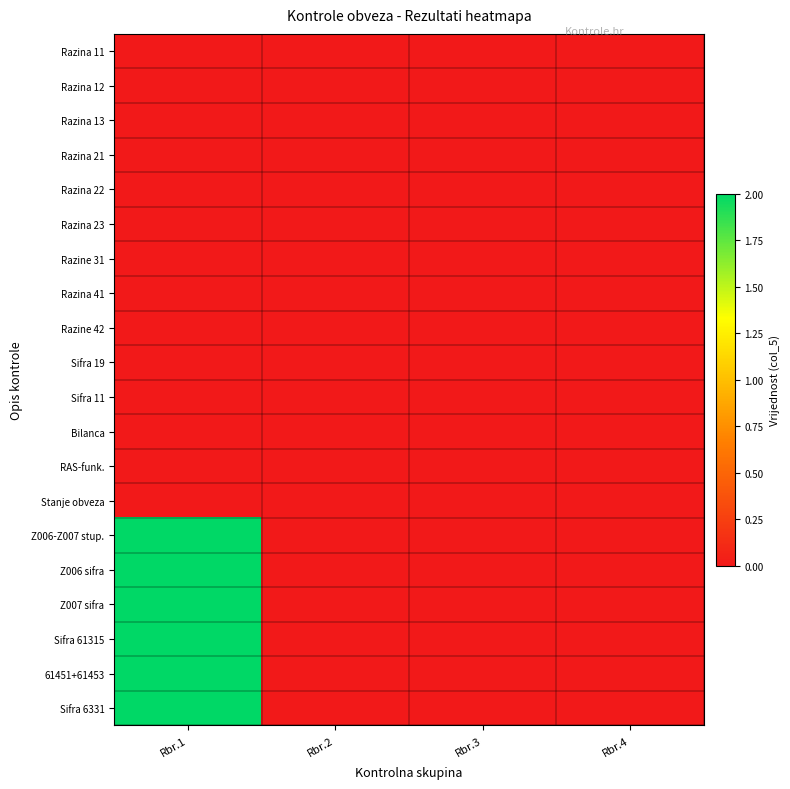

Which category has the lowest value across all series?

Rbr.1